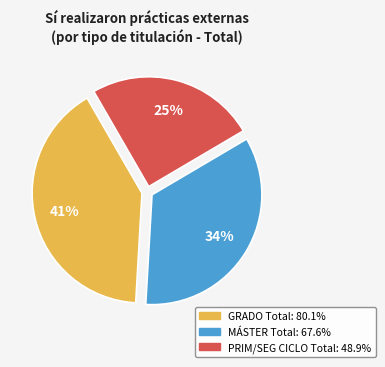

Is there a majority slice in this chart?

No